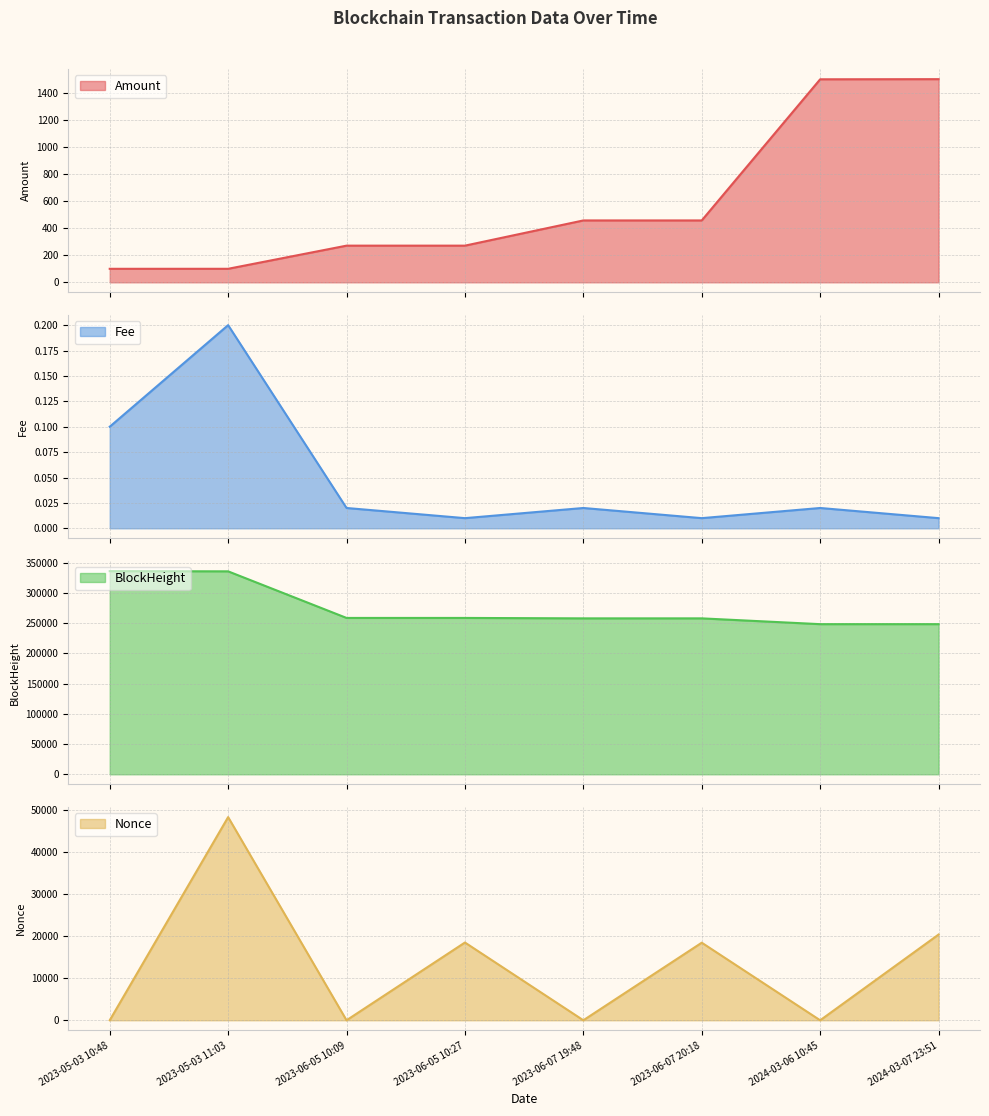

Between 2023-06-07 19:48 and 2023-06-07 20:18, which series saw the biggest shift?

Nonce